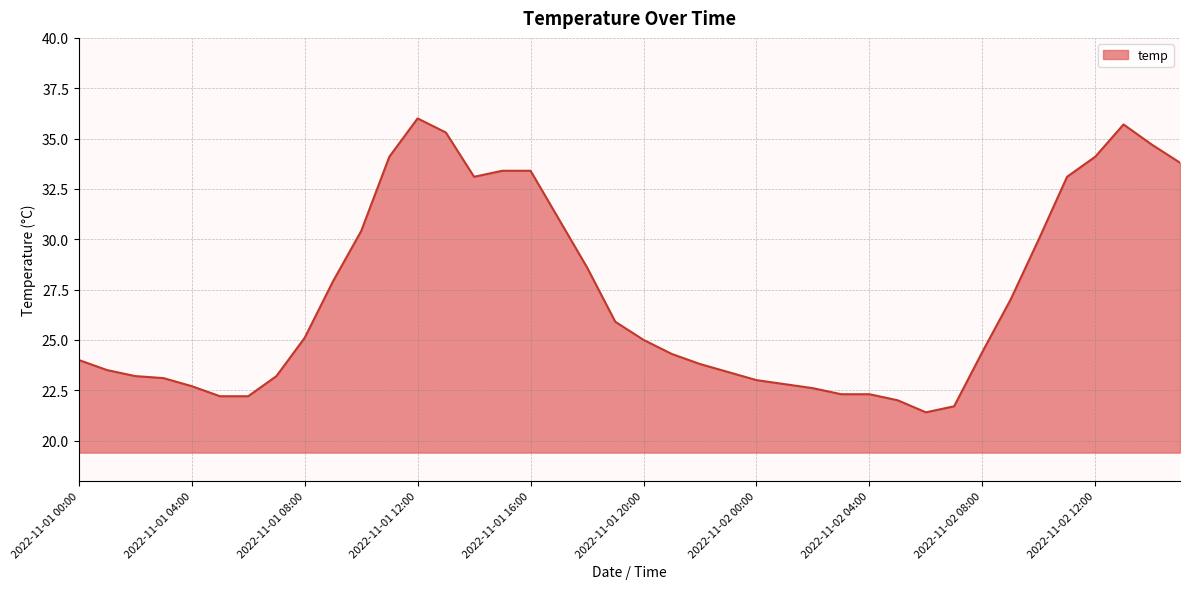

What is the smallest value displayed?

21.4